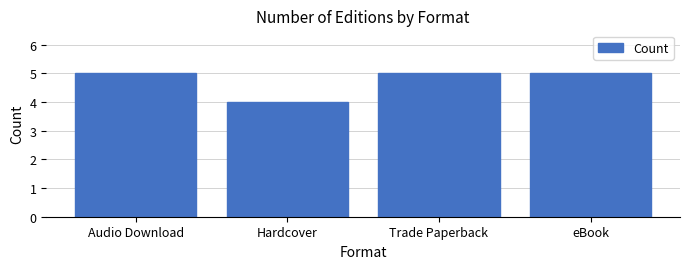

The chart shows a value of 6 at Hardcover. True or false?

False